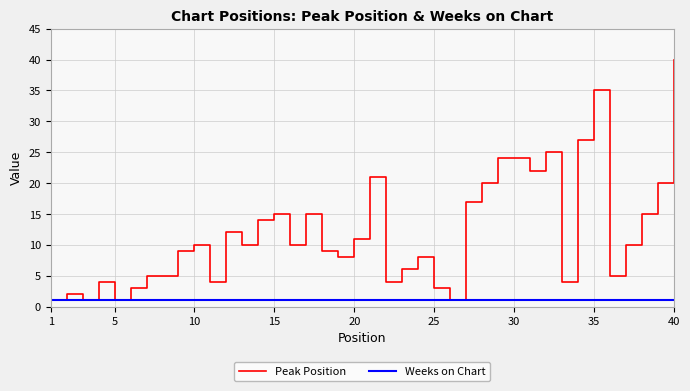

Rank the series by their average value, from highest to lowest.

Peak Position, Weeks on Chart